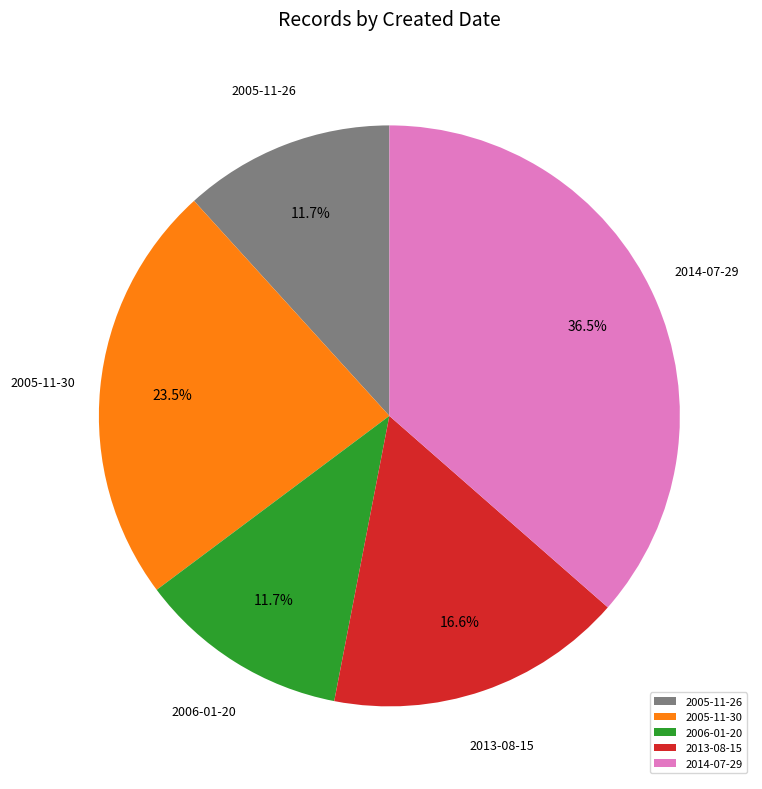

Is there a majority slice in this chart?

No